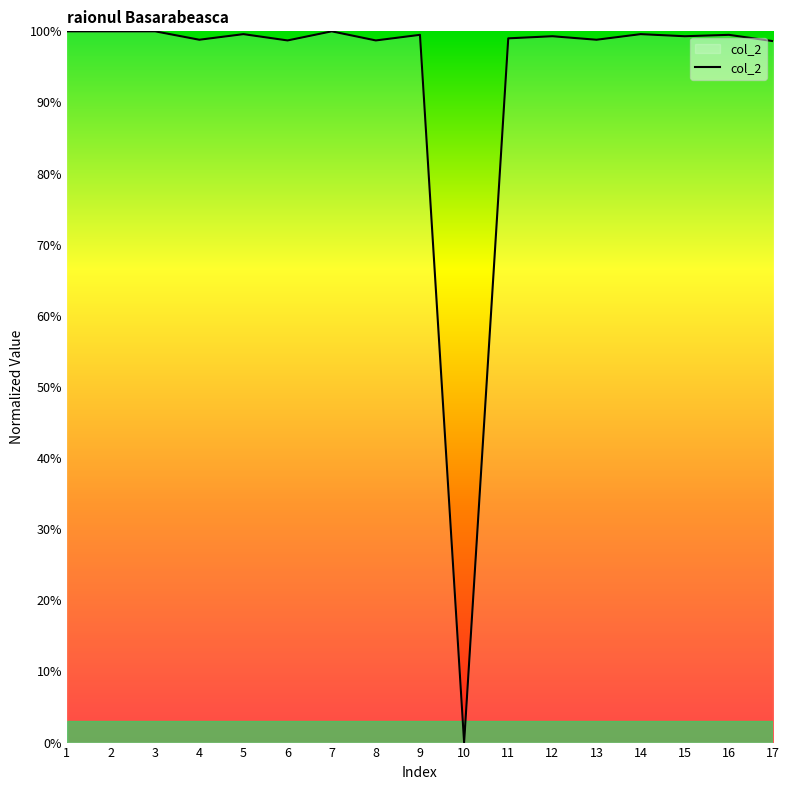

Is it true that the value at 3 is 100.0?

True